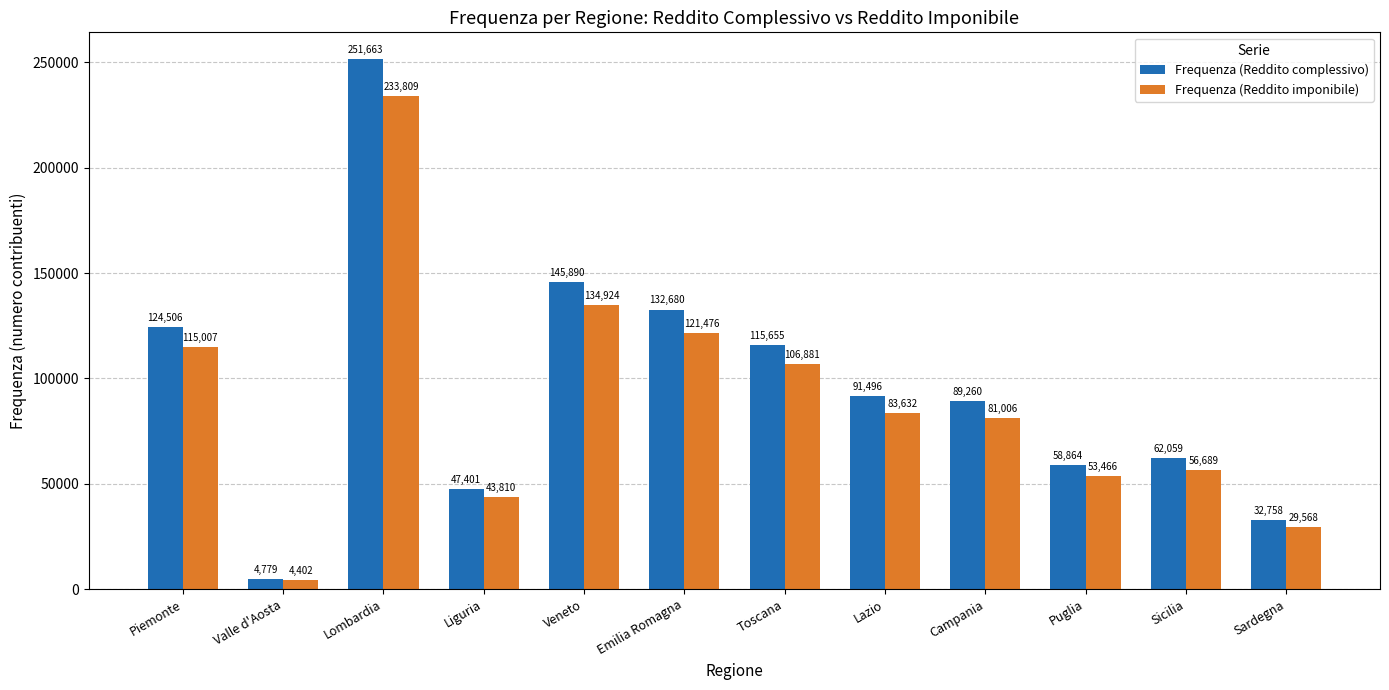

Is the value of Frequenza (Reddito imponibile) at Piemonte greater than the value of Frequenza (Reddito complessivo) at Campania?

Yes